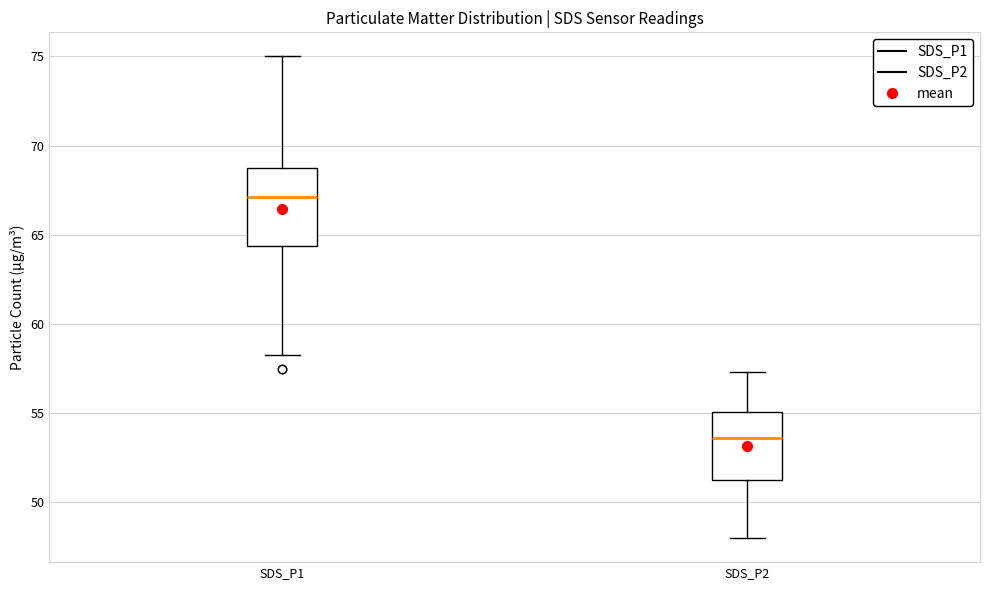

Which box is the tallest, from its lower edge to its upper edge?

SDS_P1